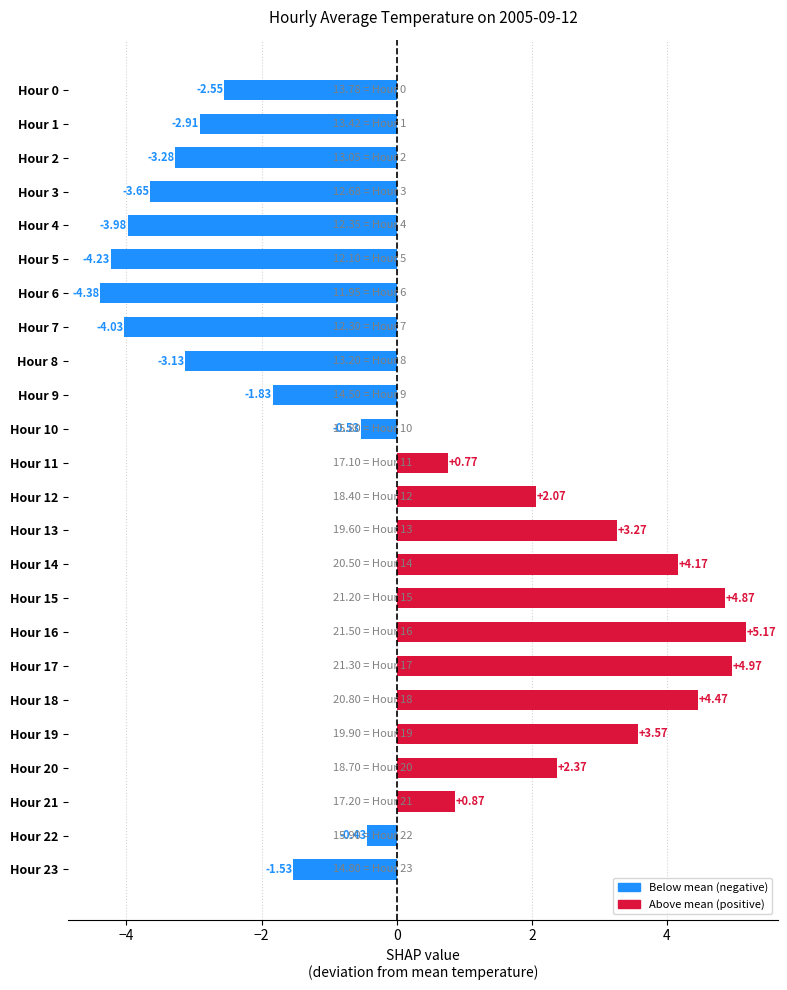

Rank the categories by value from lowest to highest.

Hour 6, Hour 5, Hour 7, Hour 4, Hour 3, Hour 2, Hour 8, Hour 1, Hour 0, Hour 9, Hour 23, Hour 10, Hour 22, Hour 11, Hour 21, Hour 12, Hour 20, Hour 13, Hour 19, Hour 14, Hour 18, Hour 15, Hour 17, Hour 16